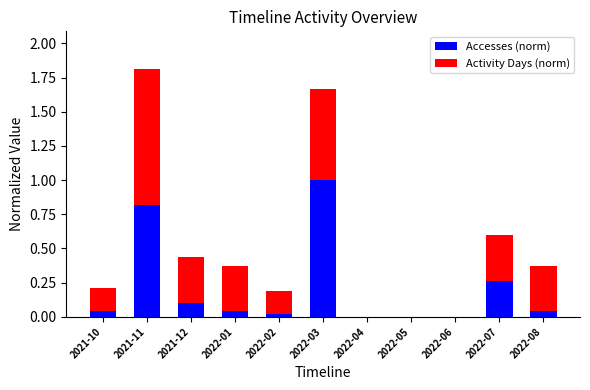

What is the total value across all series at 2021-11?

1.8